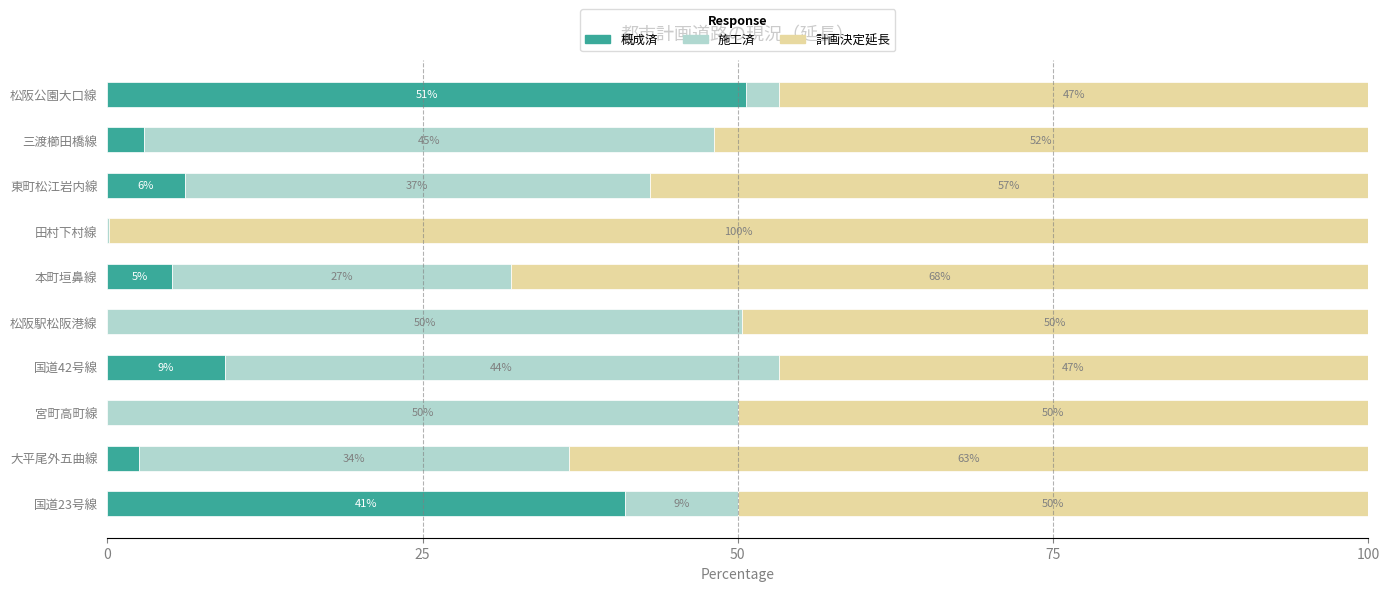

The 概成済 series shows 26.9 at 宮町高町線. True or false?

False